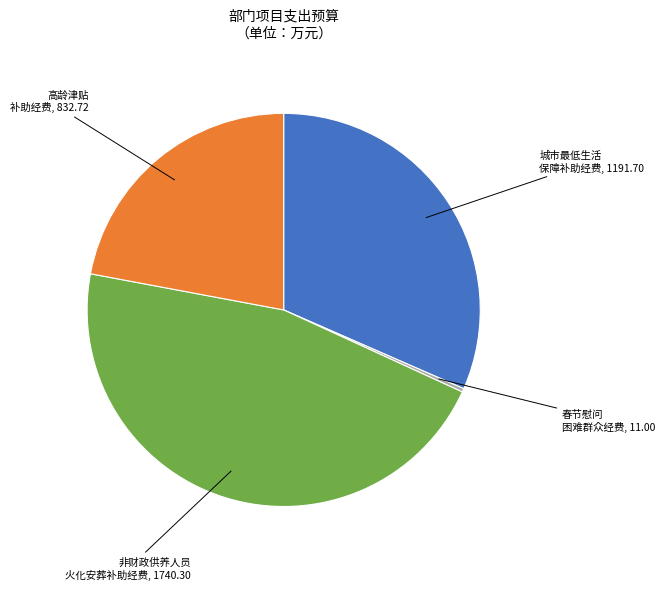

Is there any slice that represents more than half of the pie?

No